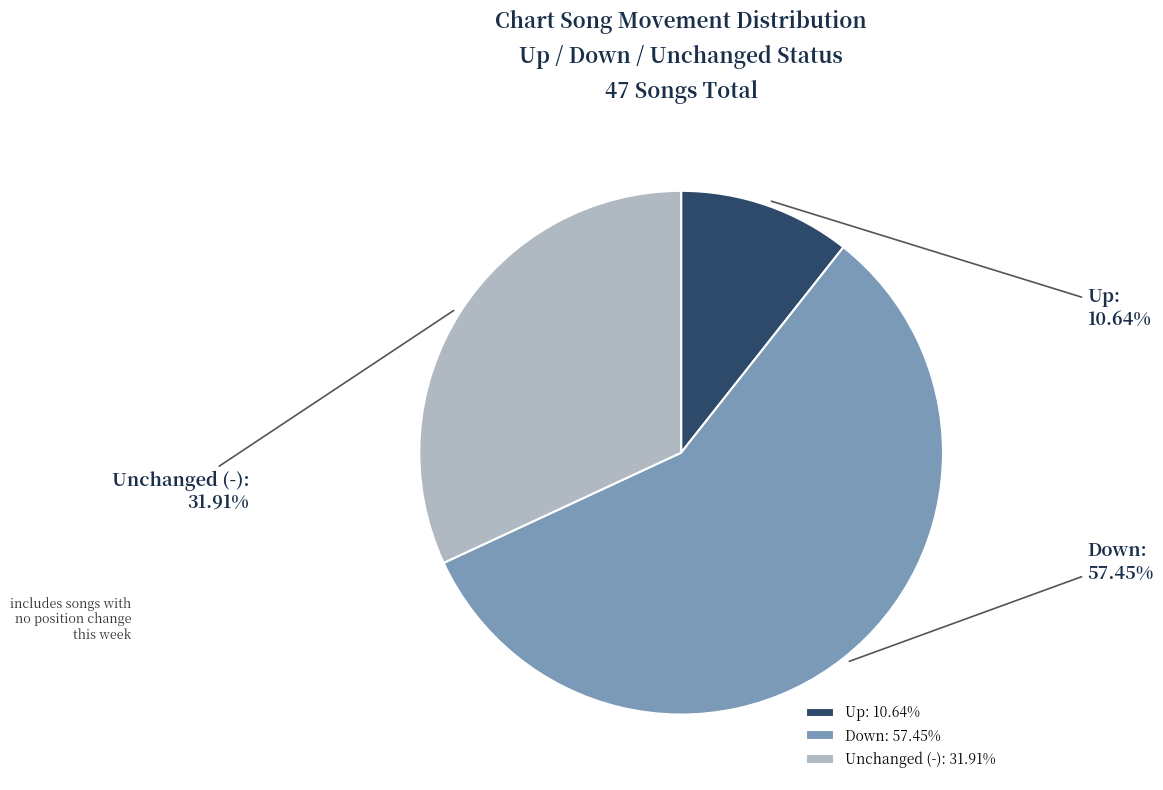

Combined, do Down and Up account for over 50%?

Yes